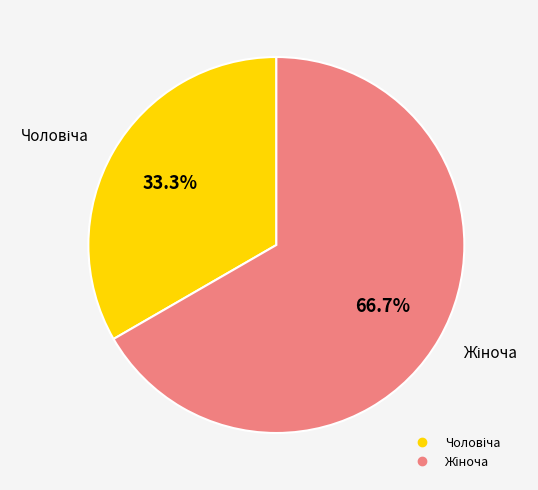

Is there any slice that represents more than half of the pie?

Yes